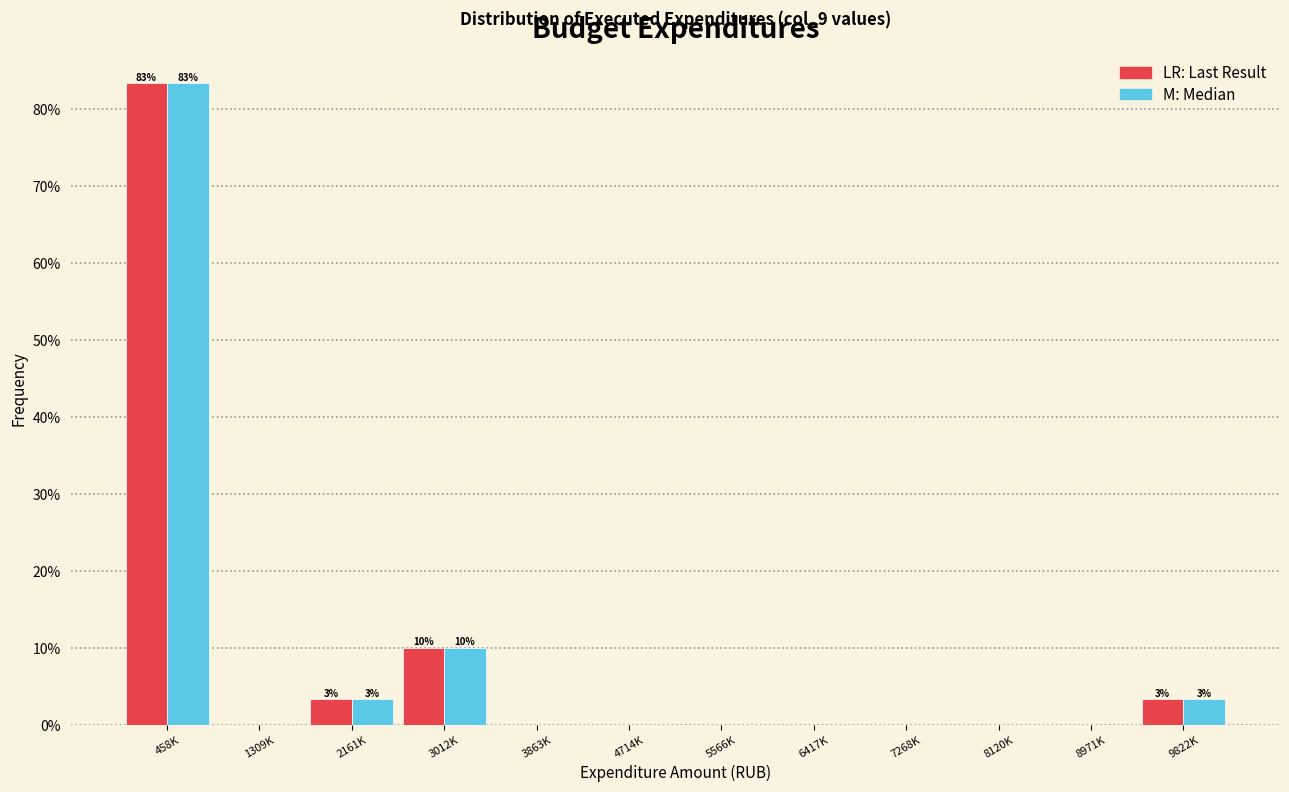

What is the maximum value shown in the chart?

83.3